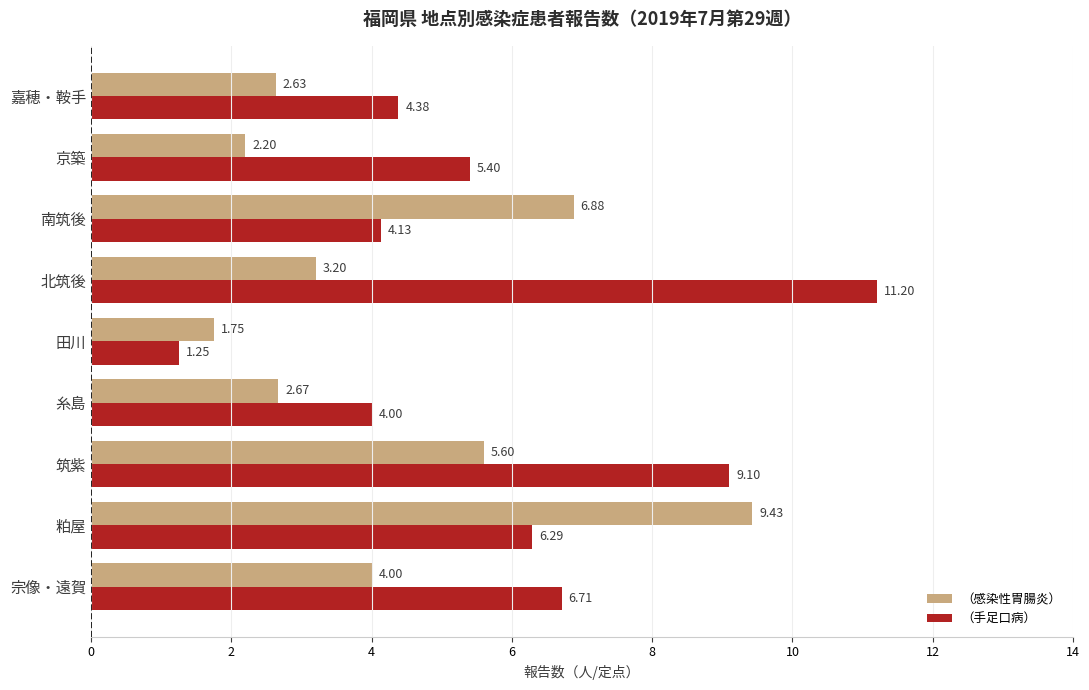

Between 筑紫 and 嘉穂・鞍手, which series saw the biggest shift?

（手足口病）